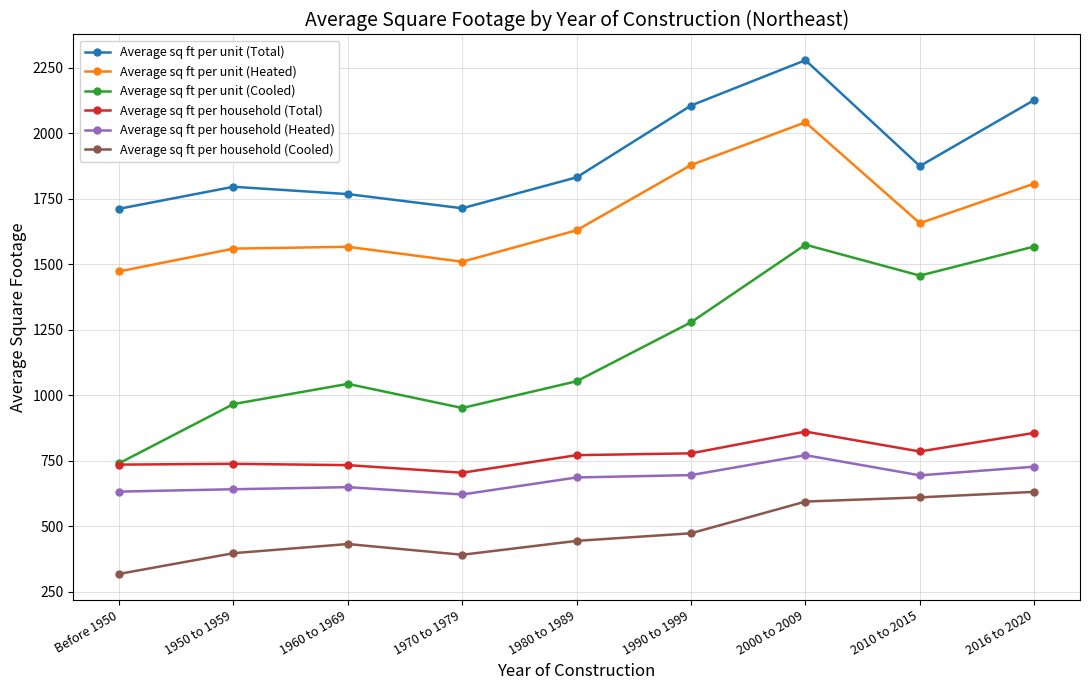

What is the value of the Average sq ft per unit (Cooled) point at the 8th from the left?

1456